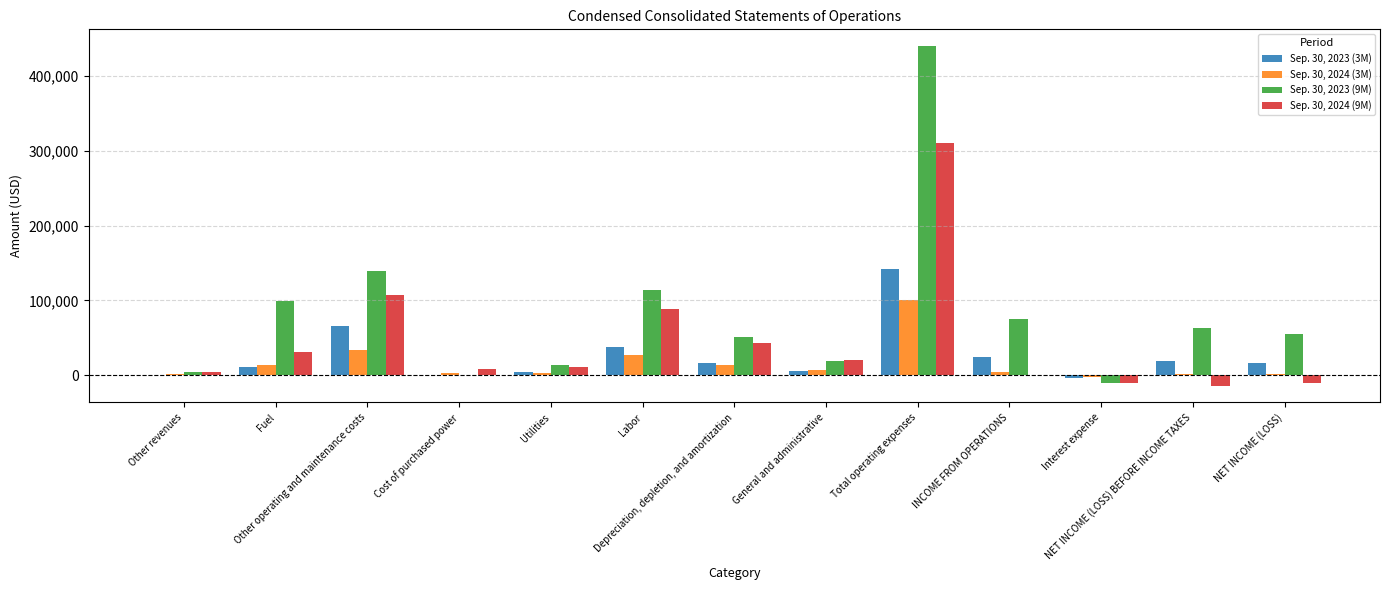

What is the maximum value shown in the chart?

440016